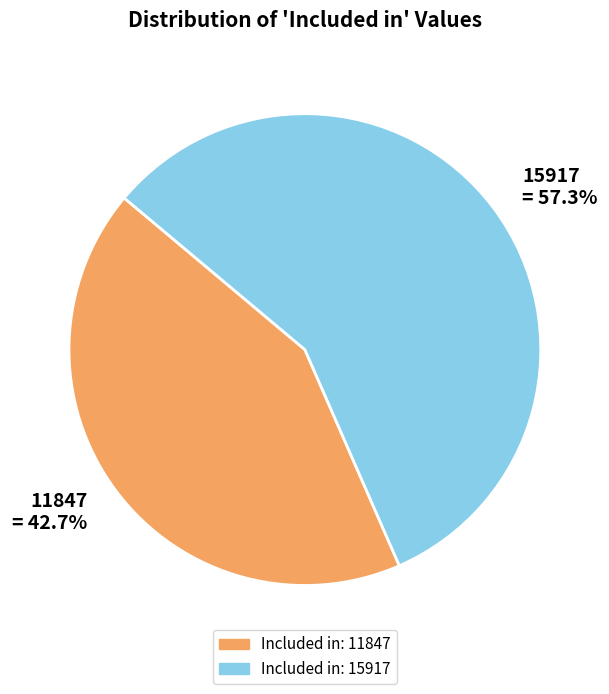

What is the ratio of the value at 15917 = 57.3% to the value at 11847 = 42.7%?

1.3